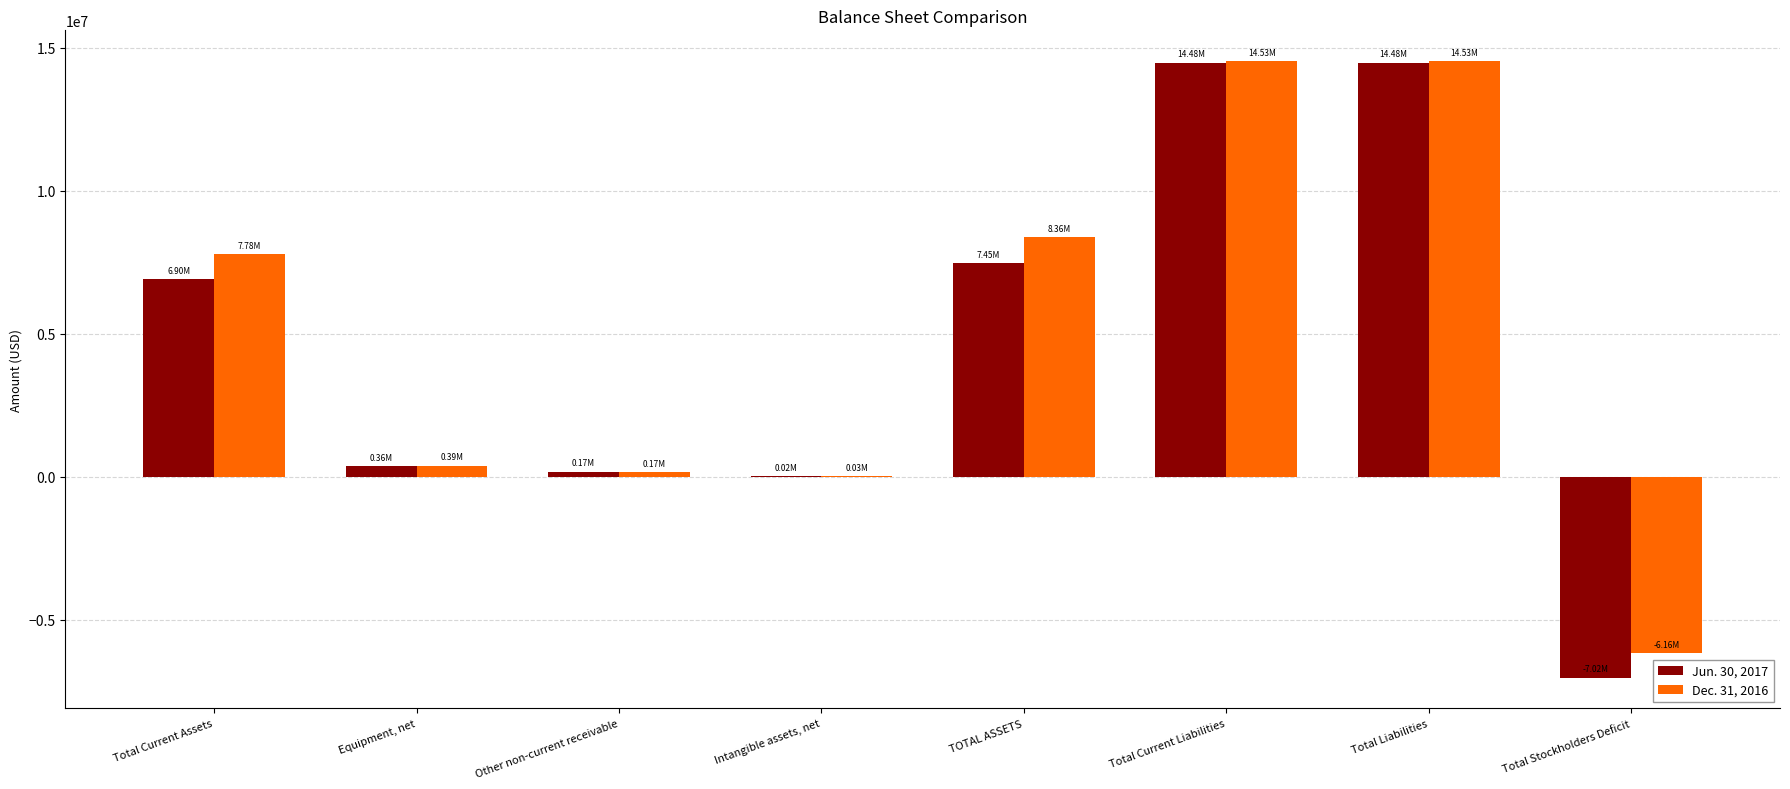

What is the sum of all Jun. 30, 2017 values?

36832353